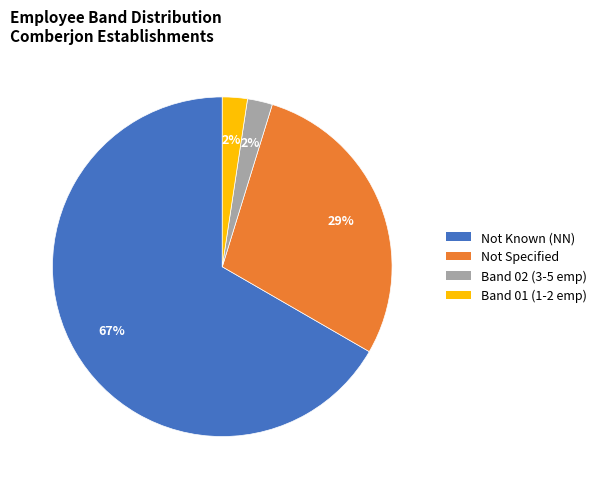

Does any single category account for the majority?

Yes